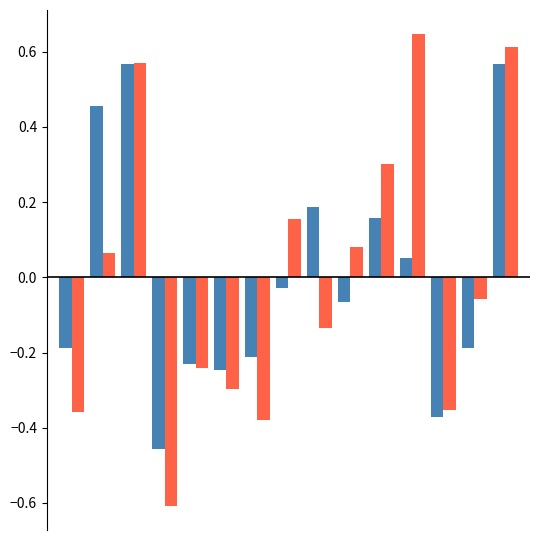

What is the smallest value displayed?

-0.6